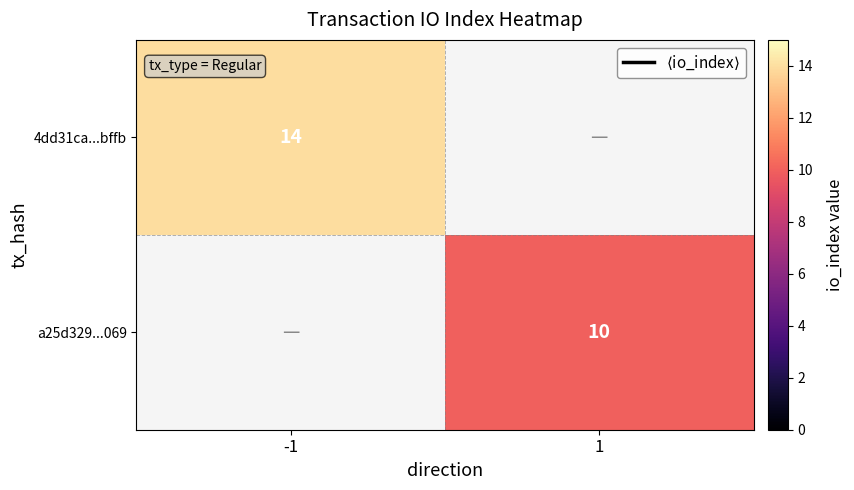

What is the minimum value shown in the chart?

10.0